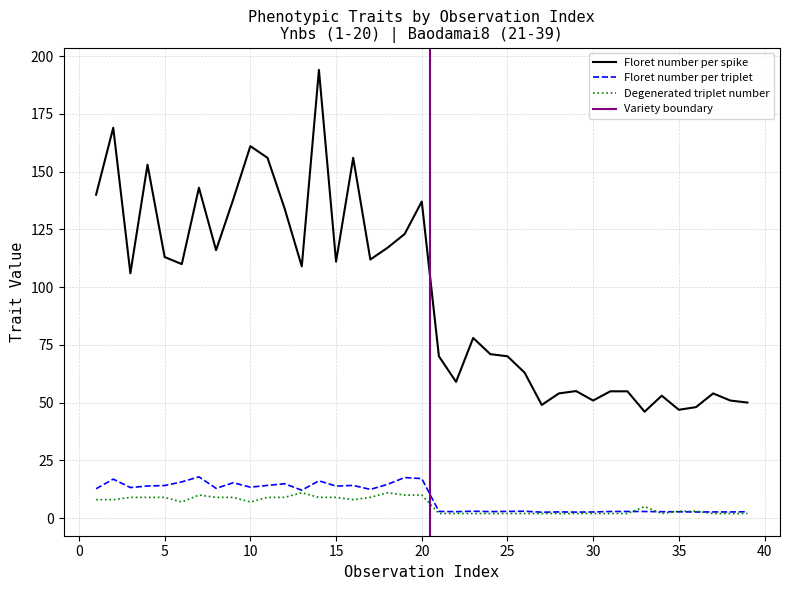

How many lines are shown in the chart?

3